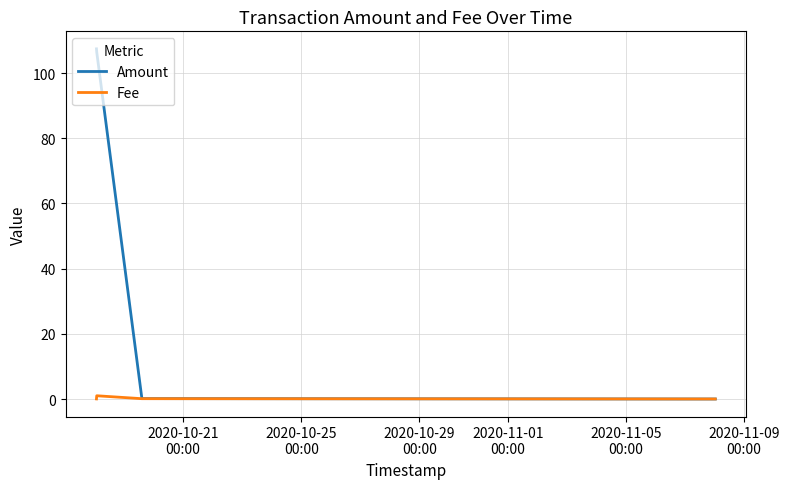

Which series has the largest total across all categories?

Amount